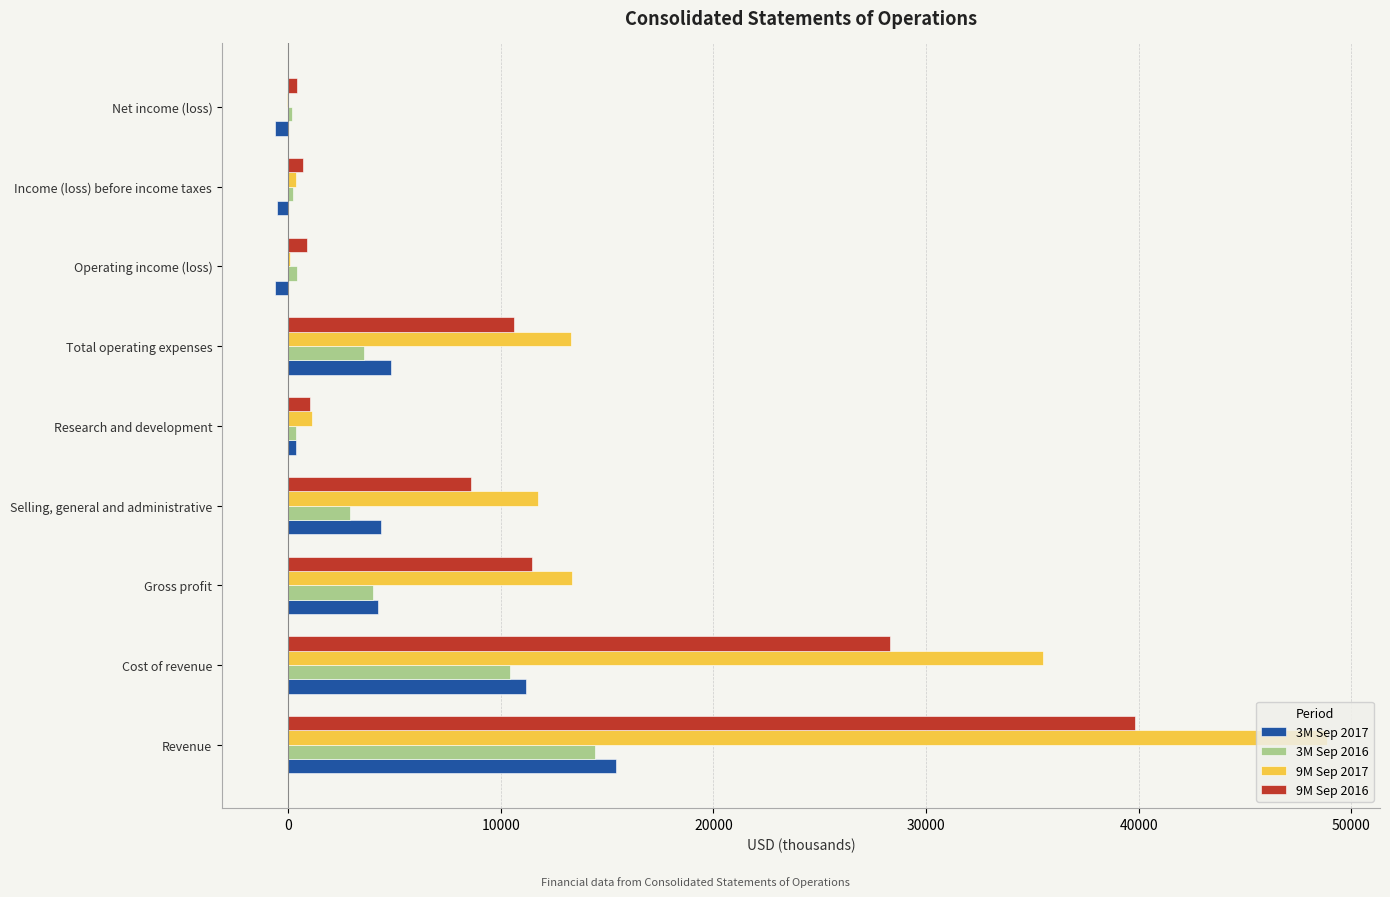

Which category has the highest value across all series?

Revenue